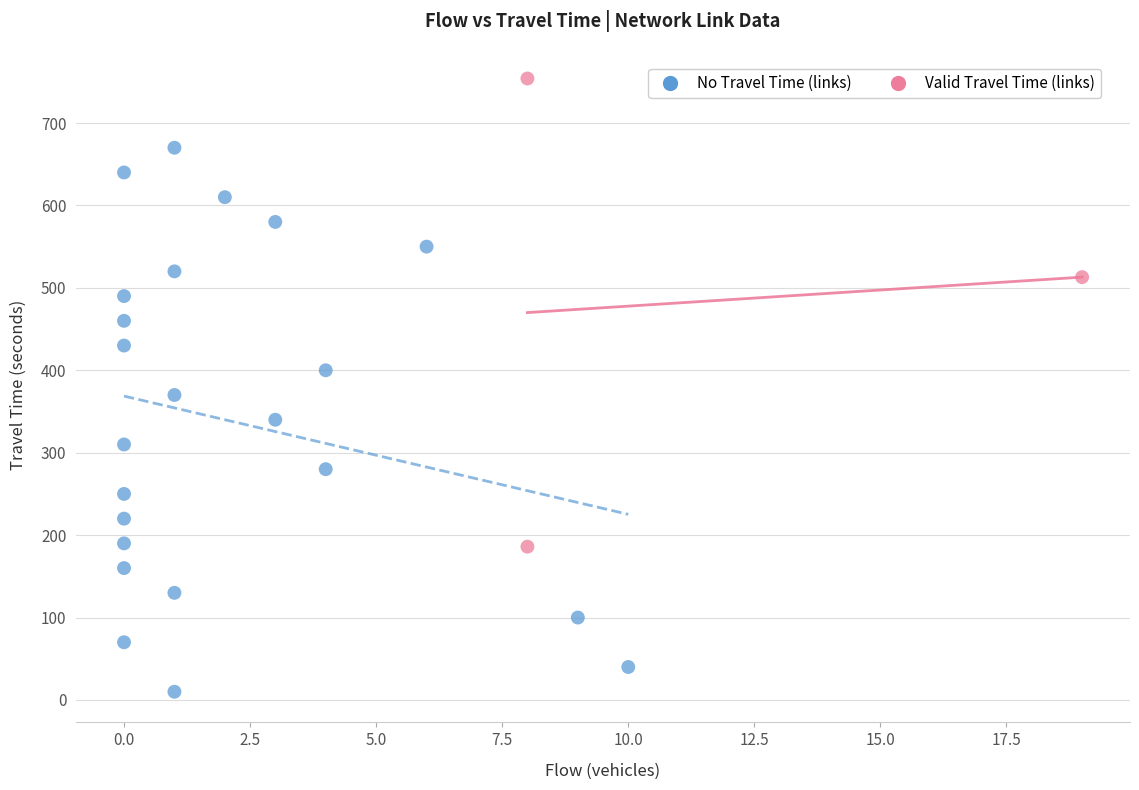

Which series contains the highest Y value?

Valid Travel Time (links)